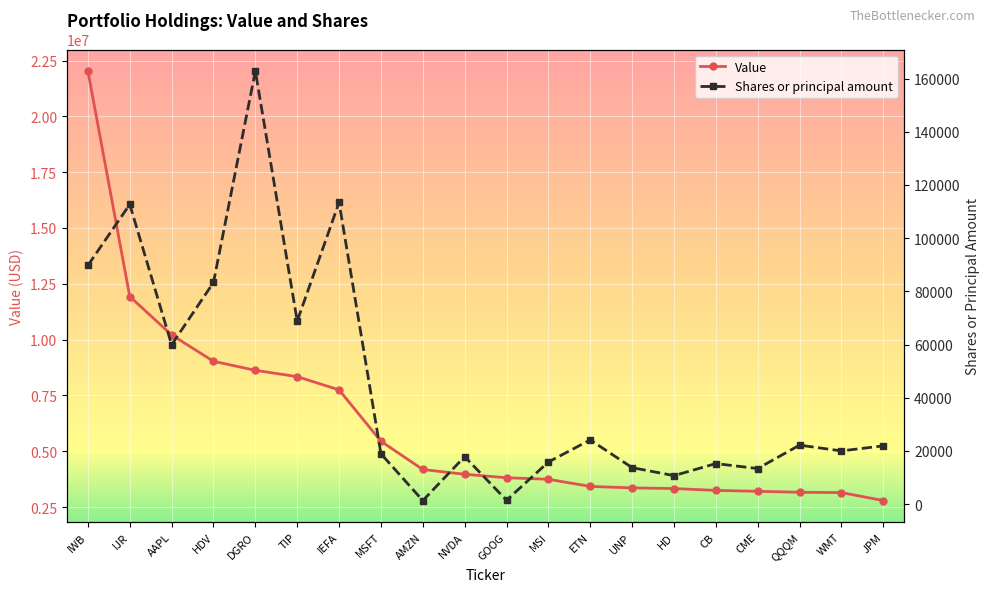

Which series has the widest spread of values?

Value